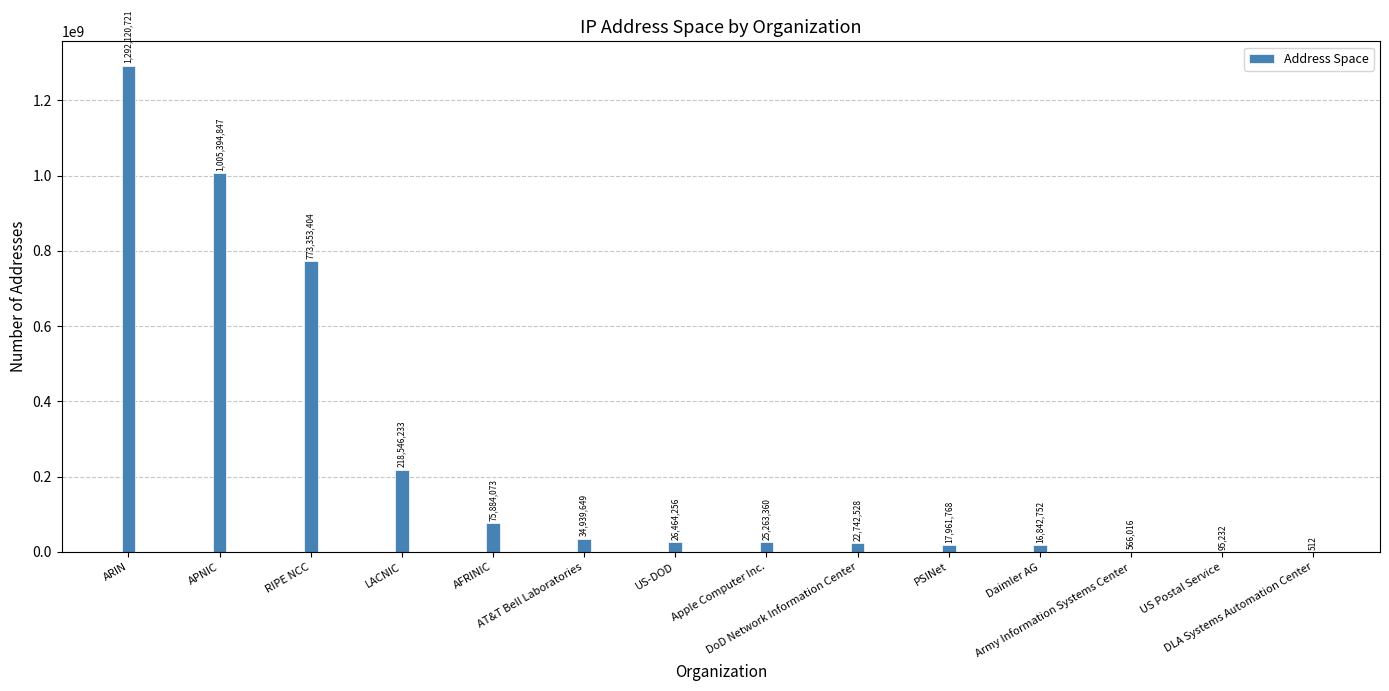

What is the greatest value displayed?

1292120721